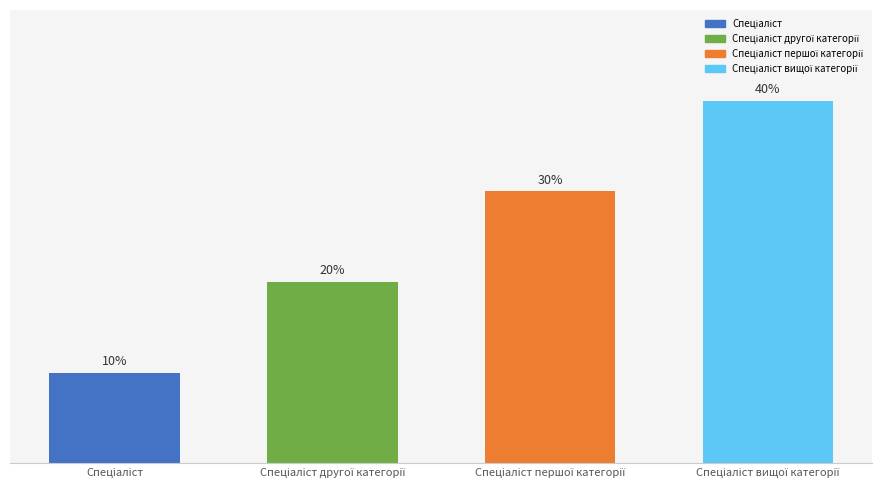

At which category does the chart reach its minimum across all series?

Спеціаліст